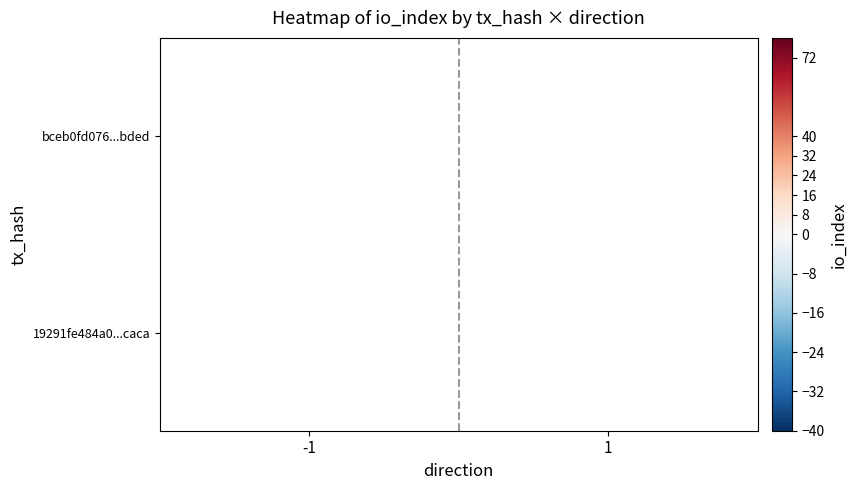

Is it true that bceb0fd076...bded equals 50 at 1?

False